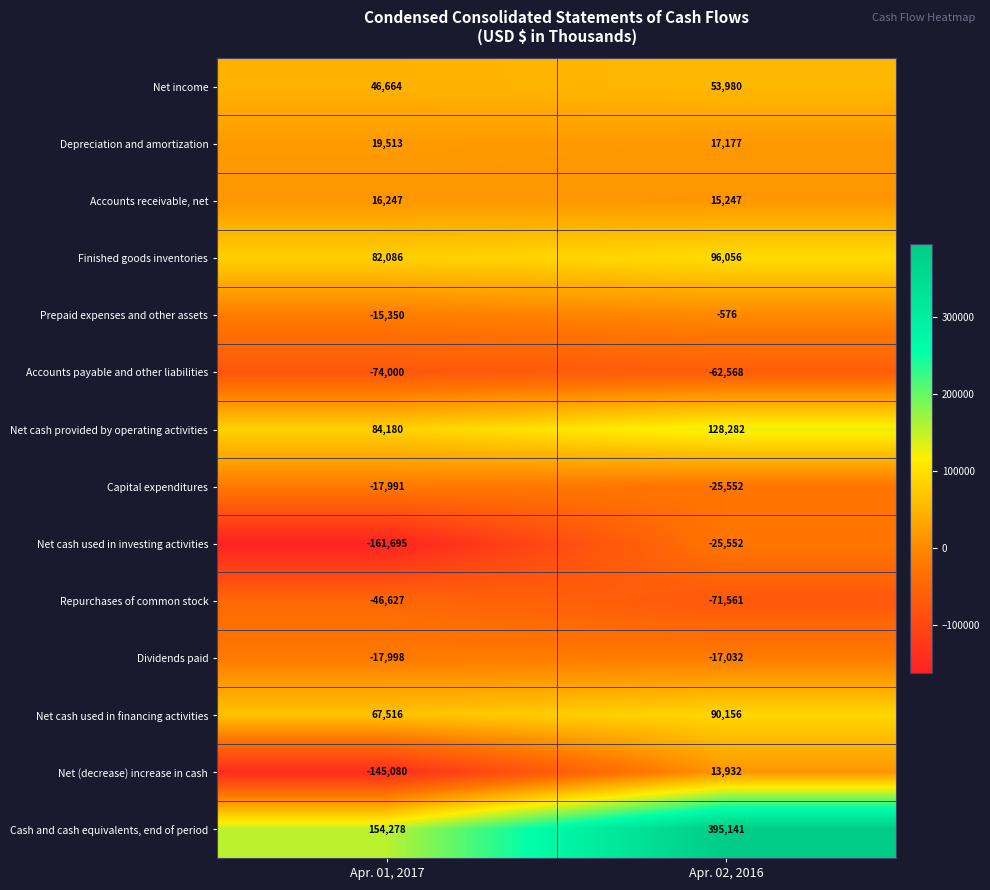

Reading left to right, transcribe all the data shown in this chart.

Net income: 46664	53980
Depreciation and amortization: 19513	17177
Accounts receivable, net: 16247	15247
Finished goods inventories: 82086	96056
Prepaid expenses and other assets: -15350	-576
Accounts payable and other liabilities: -74000	-62568
Net cash provided by operating activities: 84180	128282
Capital expenditures: -17991	-25552
Net cash used in investing activities: -161695	-25552
Repurchases of common stock: -46627	-71561
Dividends paid: -17998	-17032
Net cash used in financing activities: 67516	90156
Net (decrease) increase in cash: -145080	13932
Cash and cash equivalents, end of period: 154278	395141